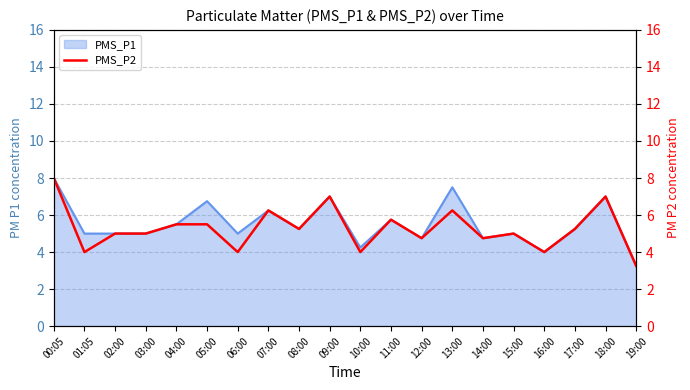

True or false: the data shows 7.4 at 12:00.

False